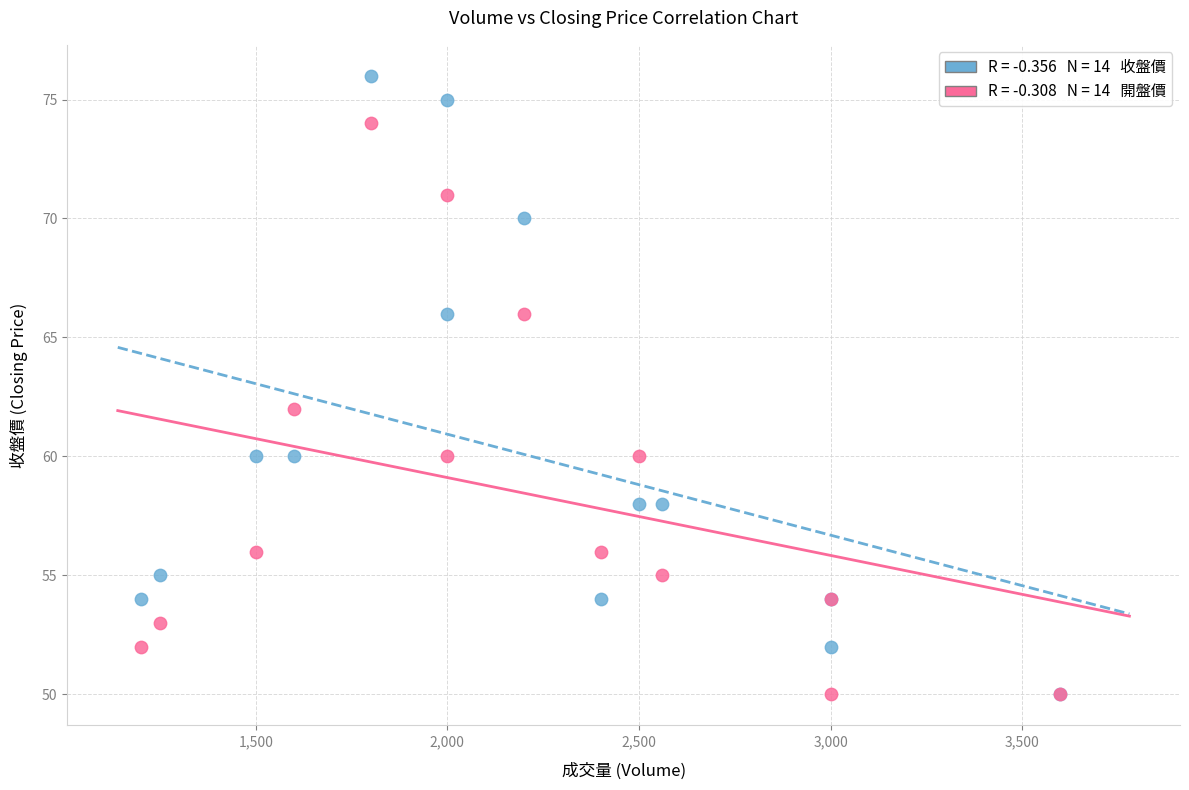

Across all series, what Y value is closest to 63?

62